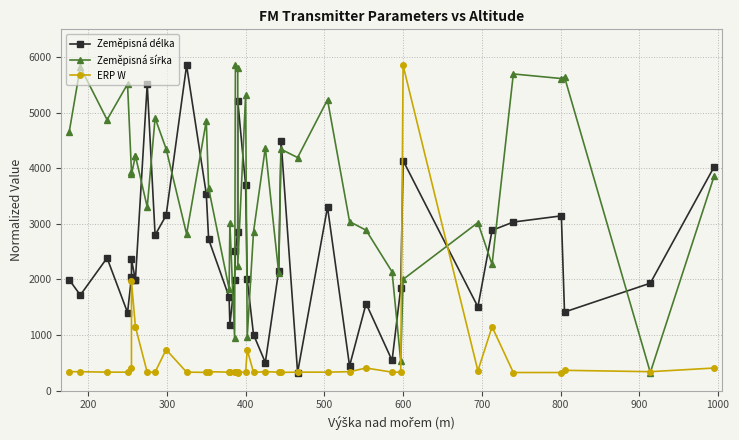

How many data points does each series have?

40